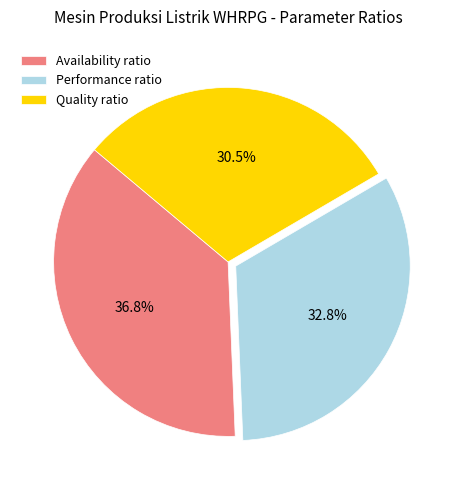

What is the largest slice in the pie chart?

Availability ratio